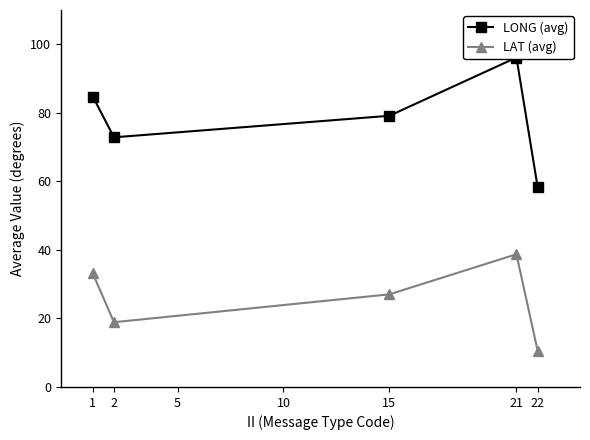

True or false: LAT (avg) and LONG (avg) cross at least once.

False